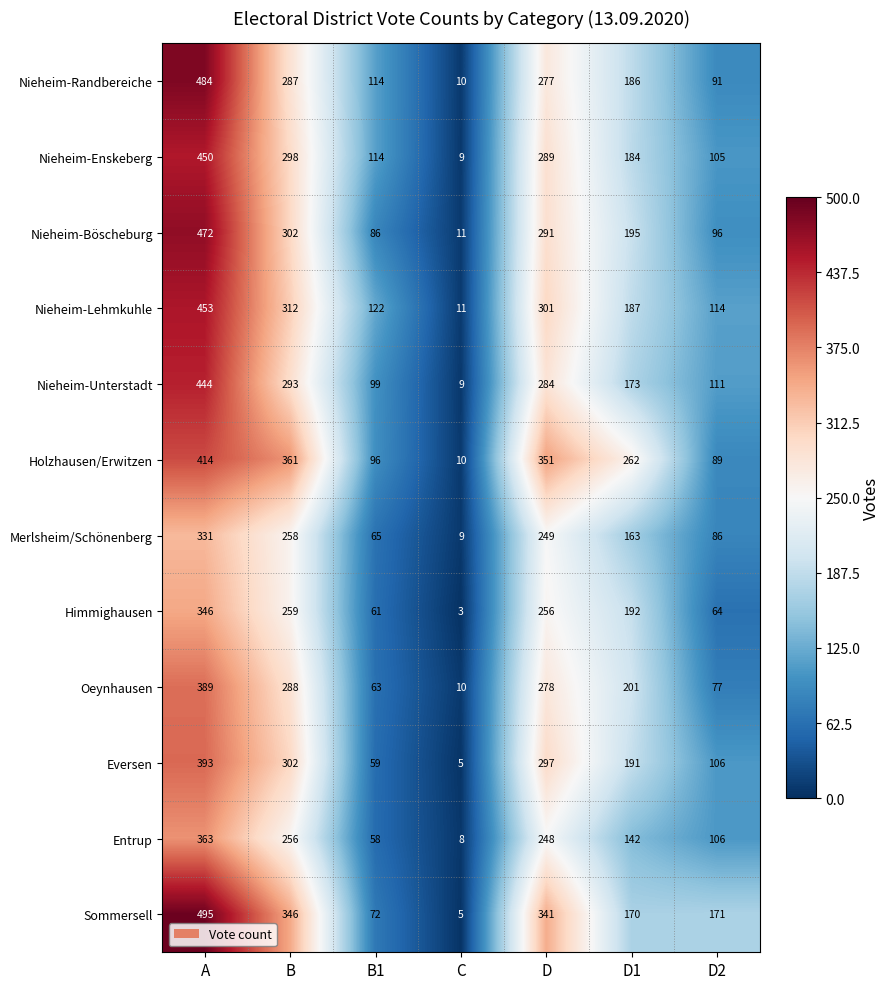

At which category is the sum across all series the highest?

A